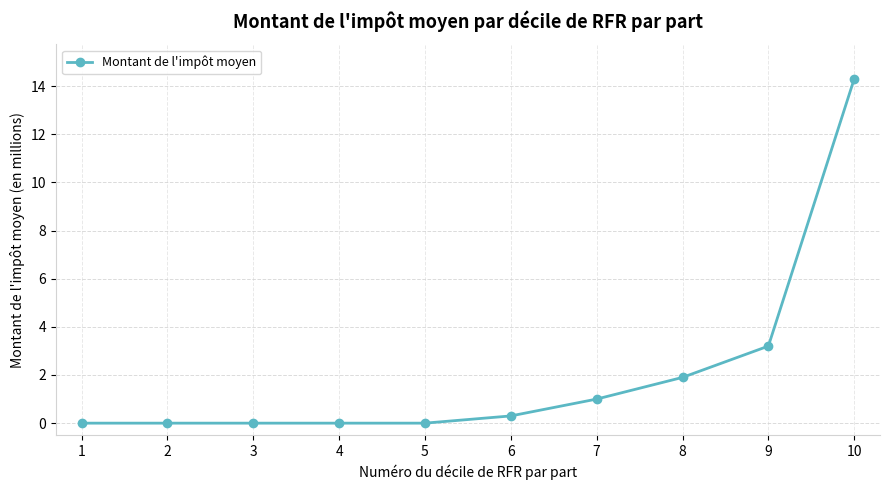

Which has a higher value, 9 or 10?

10